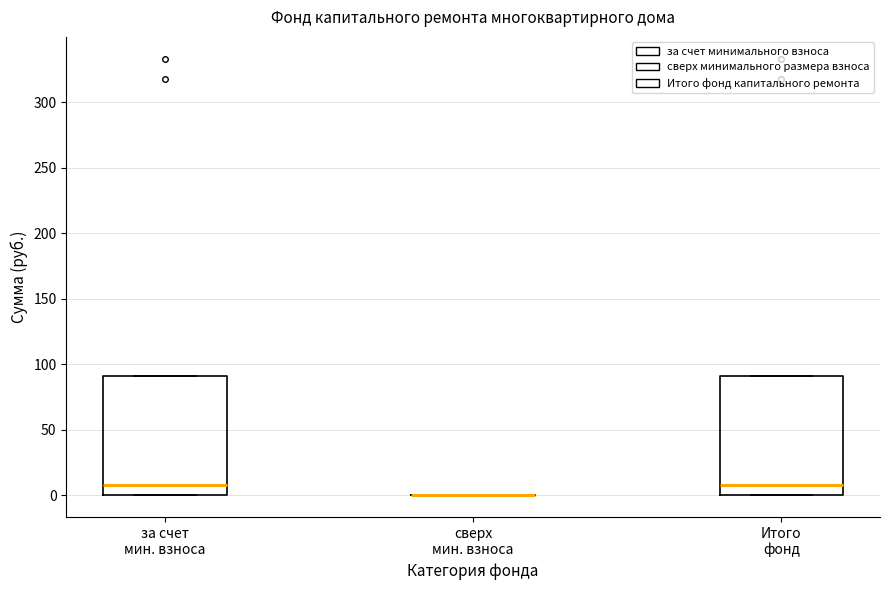

Reading left to right, read every box against the y-axis: the position of its median line, the range the box covers, and the ends of its whiskers. The values are not printed on the chart, so give them approximately, as read against the axis.

за счет мин. взноса: median 10, box 0 to 90, whiskers 0 to 90
сверх мин. взноса: box collapsed to a line at 0, whiskers 0 to 0
Итого фонд: median 10, box 0 to 90, whiskers 0 to 90